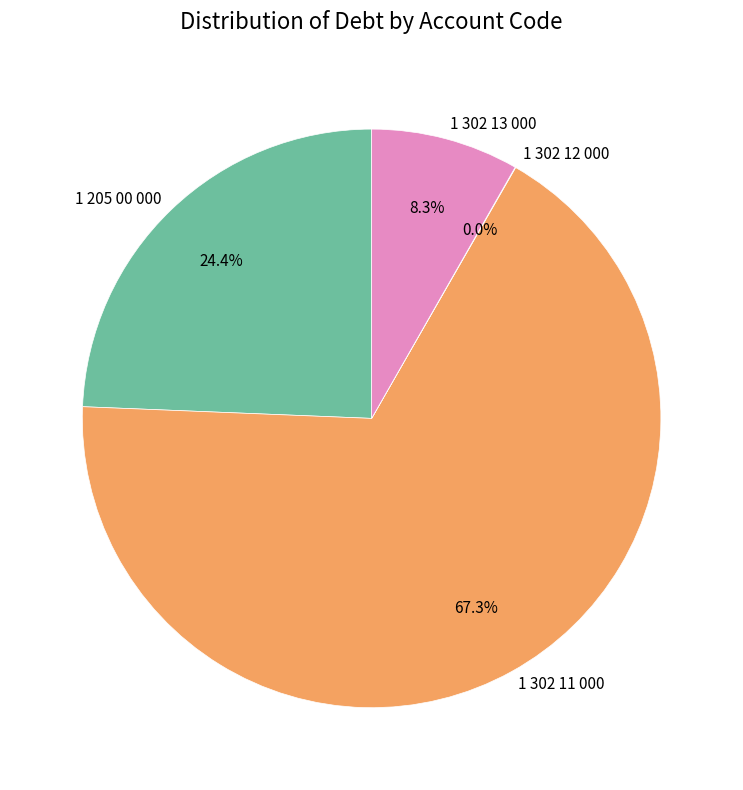

What percentage is NOT represented by 1 302 13 000?

91.7%